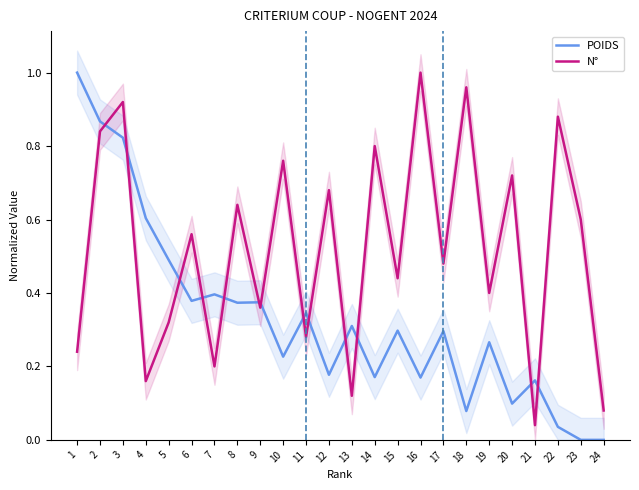

What is the value of the N° point at the 22nd from the left?

0.9